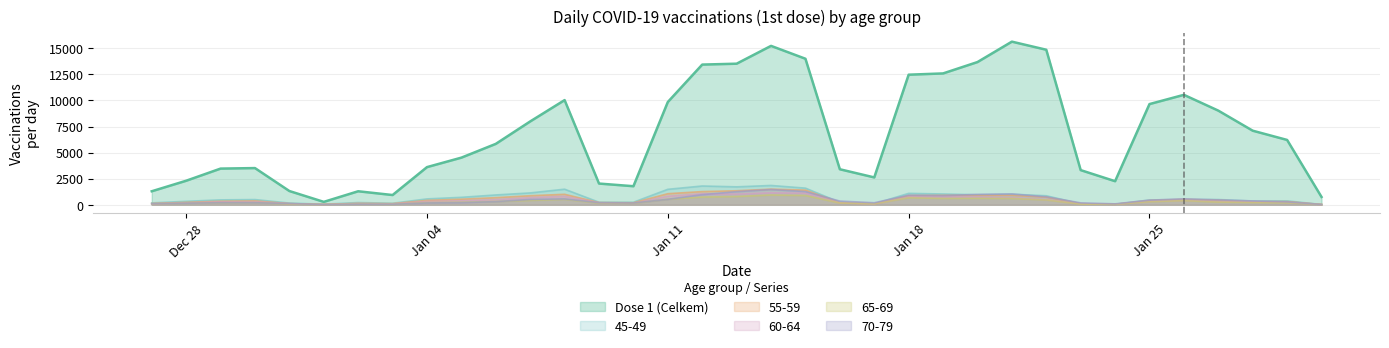

What are all the series names shown in the legend?

Dose 1 (Celkem), 45-49, 55-59, 60-64, 65-69, 70-79